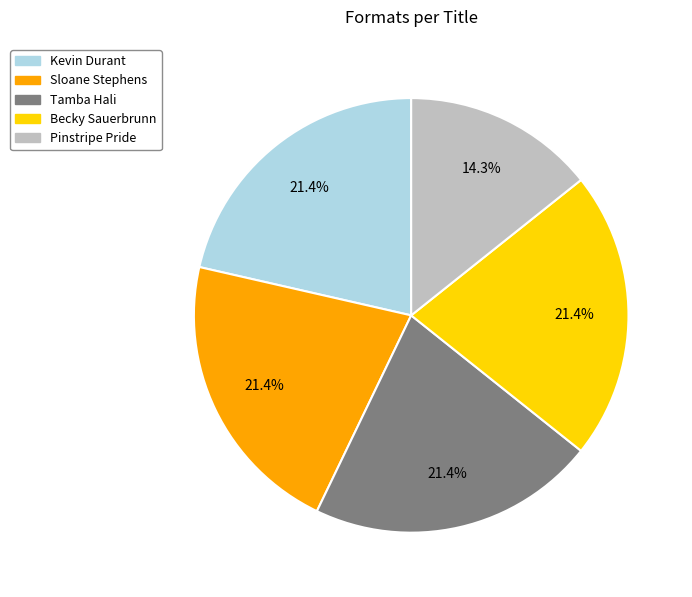

How many slices are in this pie chart?

5